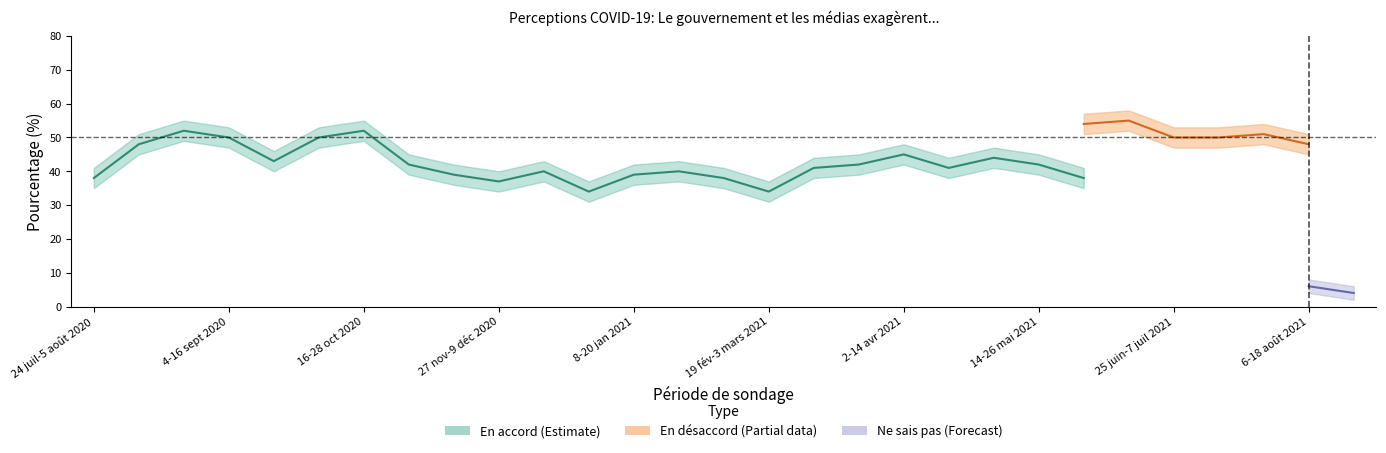

Is this an area chart (filled region under the line)?

No